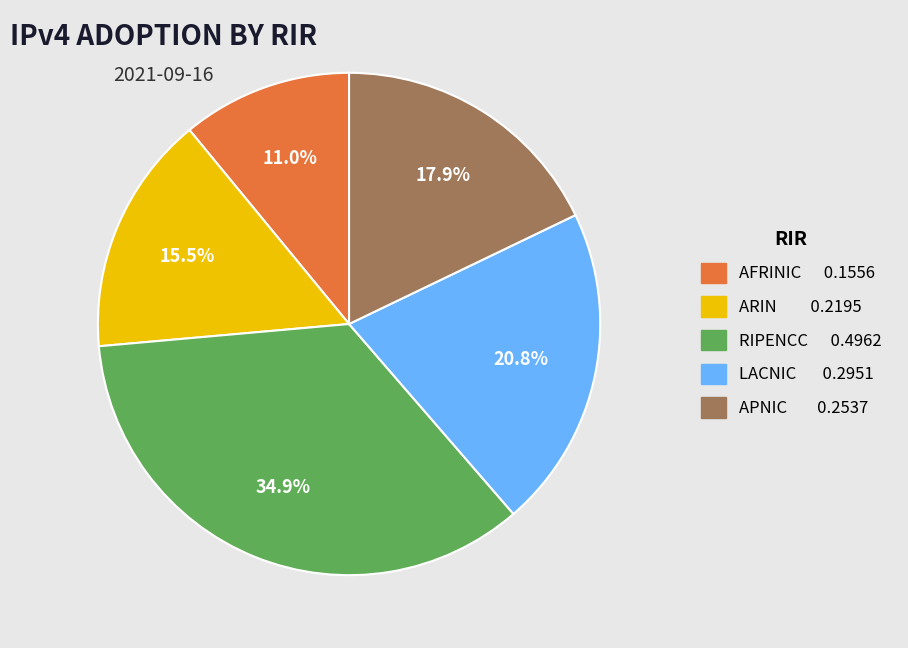

Is there any slice that represents more than half of the pie?

No